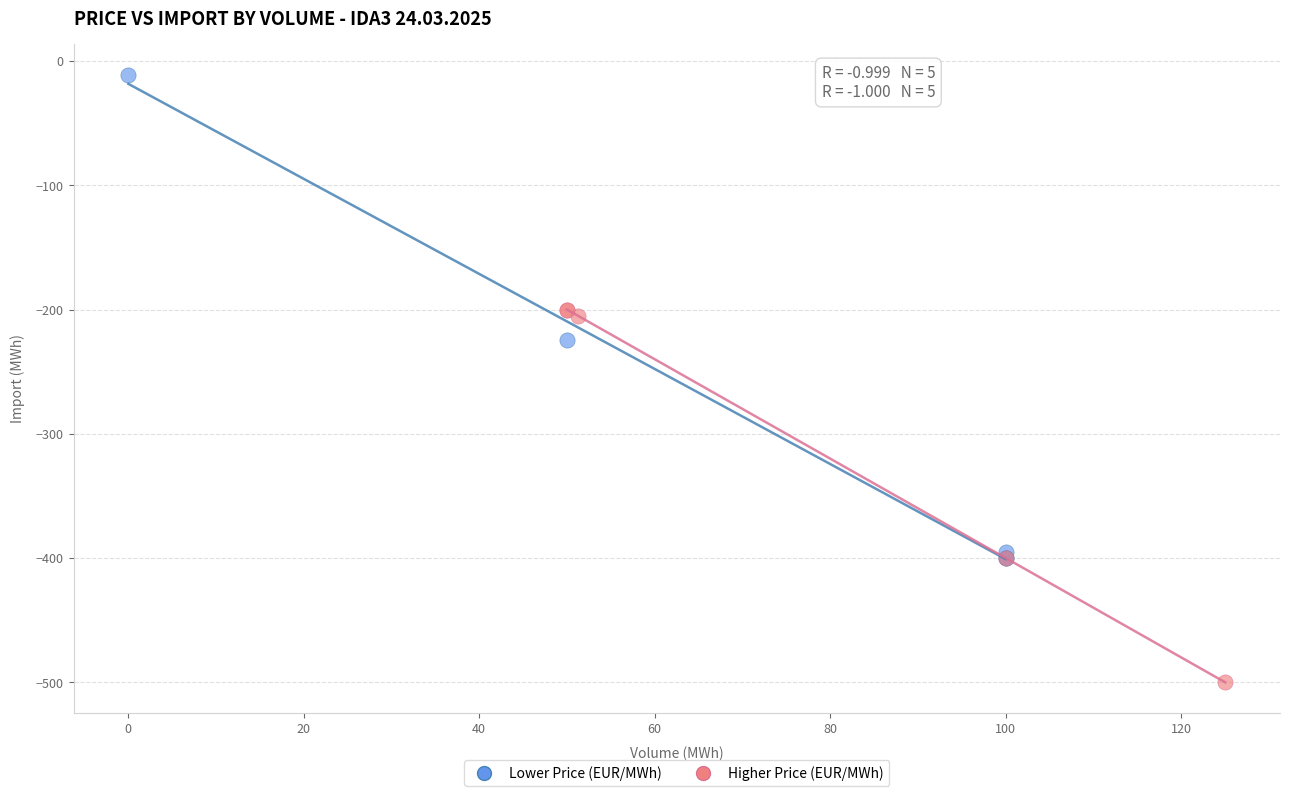

Which series contains the highest Y value?

Lower Price (EUR/MWh)